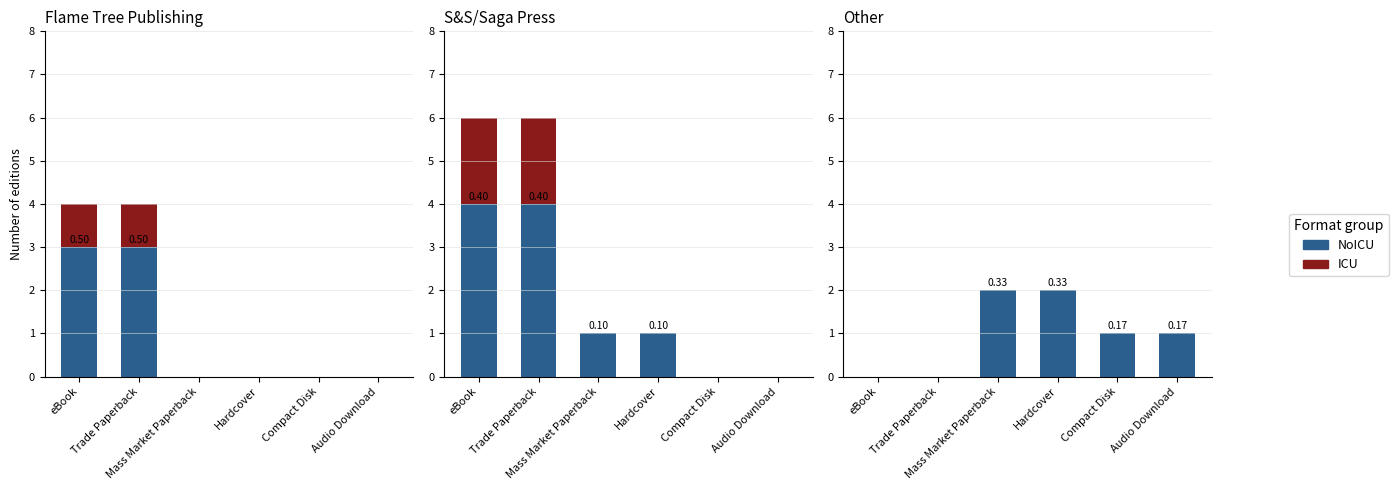

How many data points in NoICU are above 1?

2